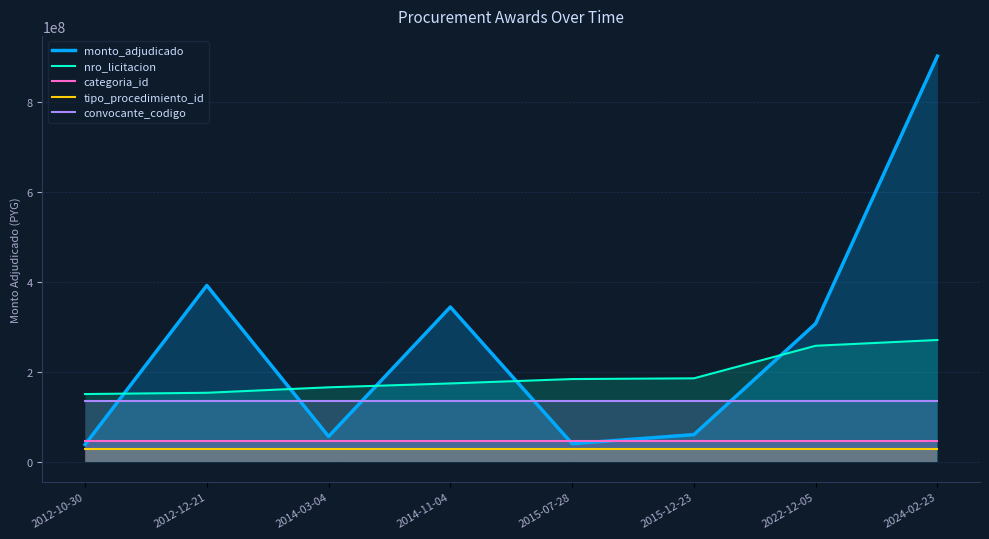

Which category has the highest value in the monto_adjudicado series?

2024-02-23